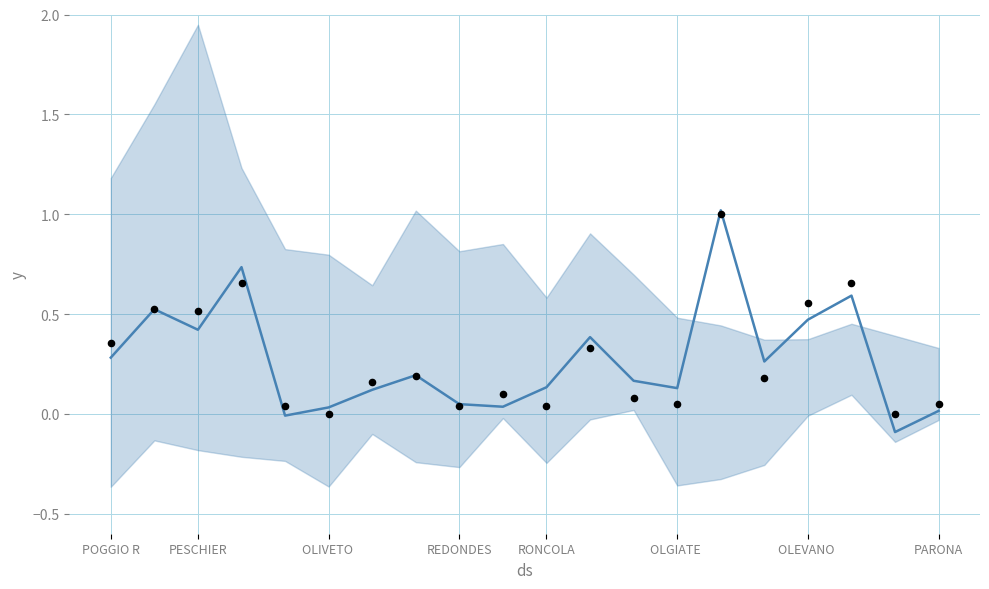

Which series contains the highest Y value?

mean